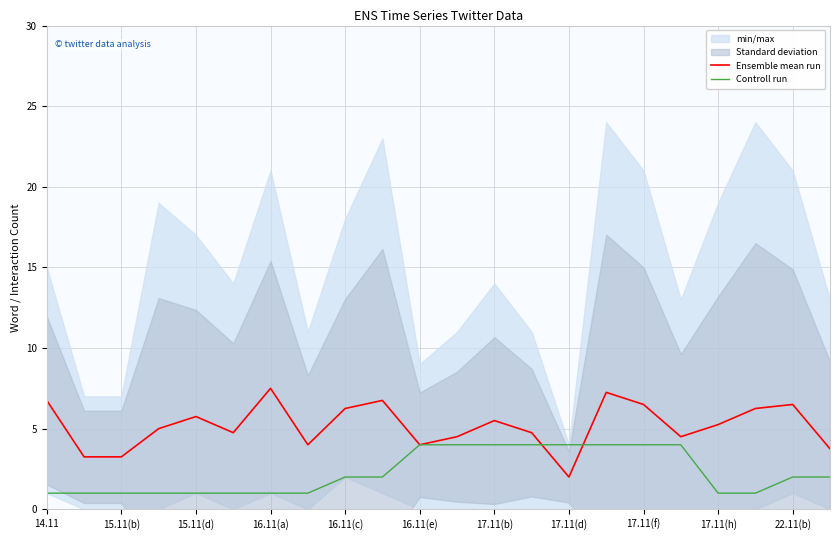

What is the highest value of the Ensemble mean run series?

7.5